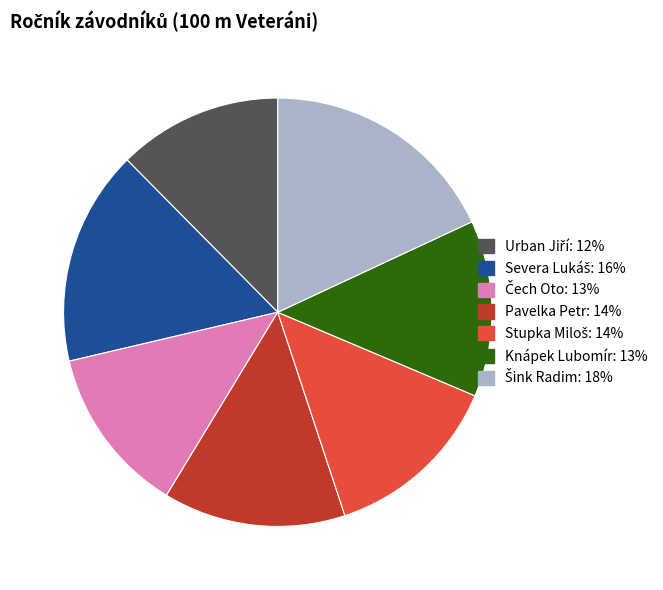

Is there a majority slice in this chart?

No